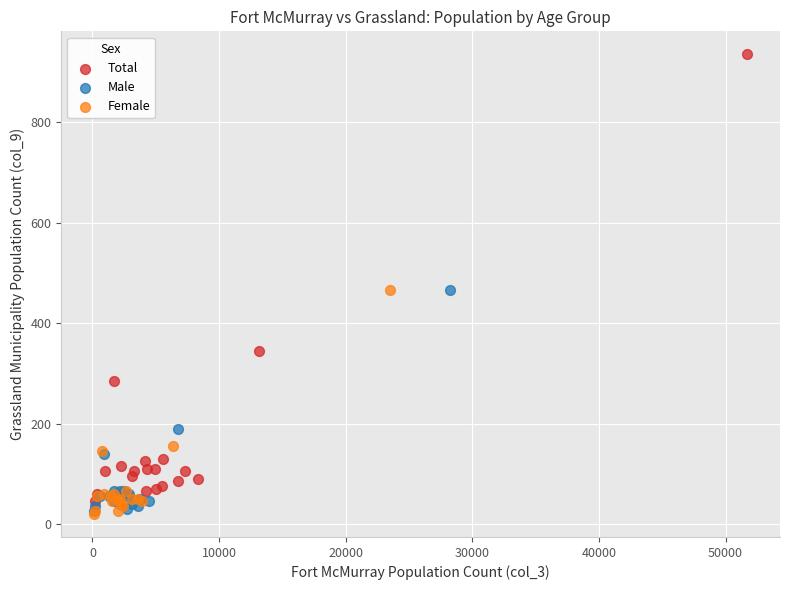

Which series contains the highest Y value?

Total